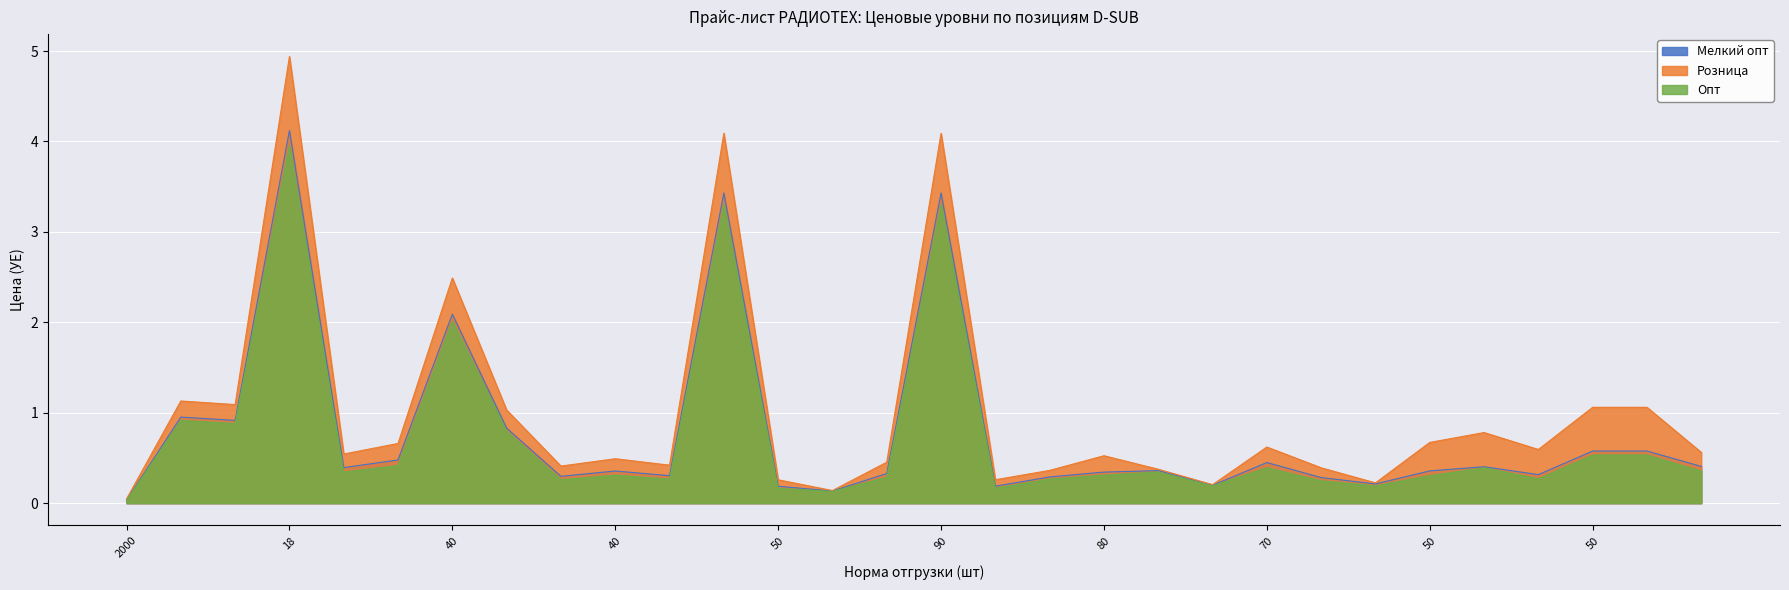

What value does the Розница series have at 100?

0.4